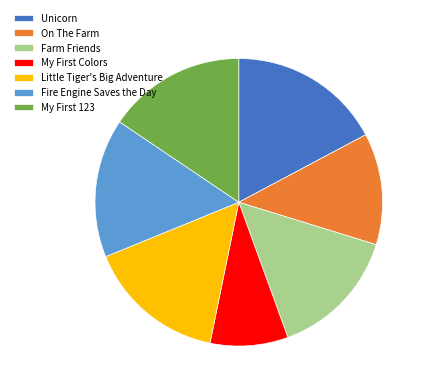

Between Farm Friends and Little Tiger's Big Adventure, which is larger?

Little Tiger's Big Adventure